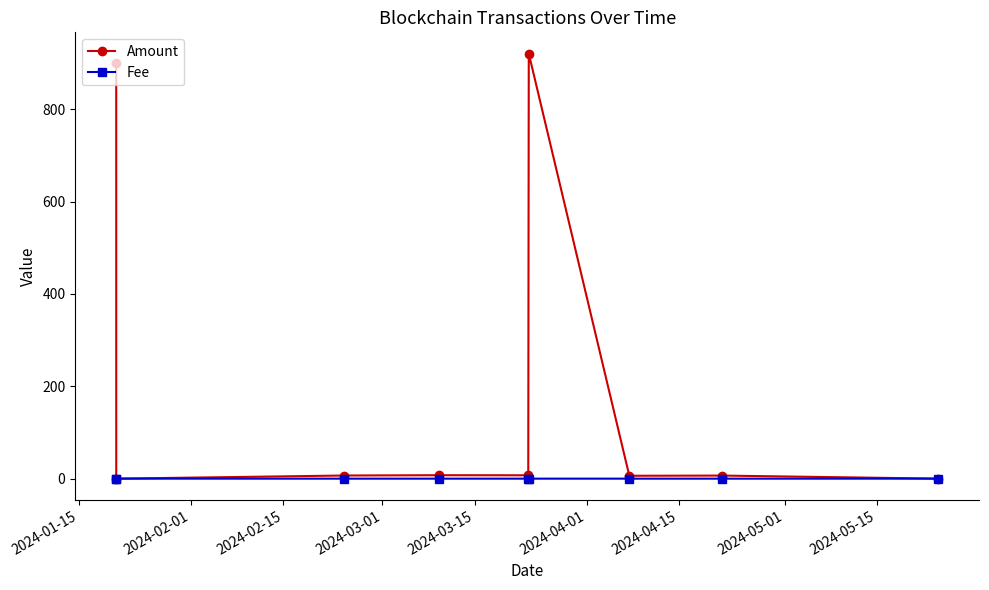

True or false: Amount has more than 0 points higher than both neighbors.

True